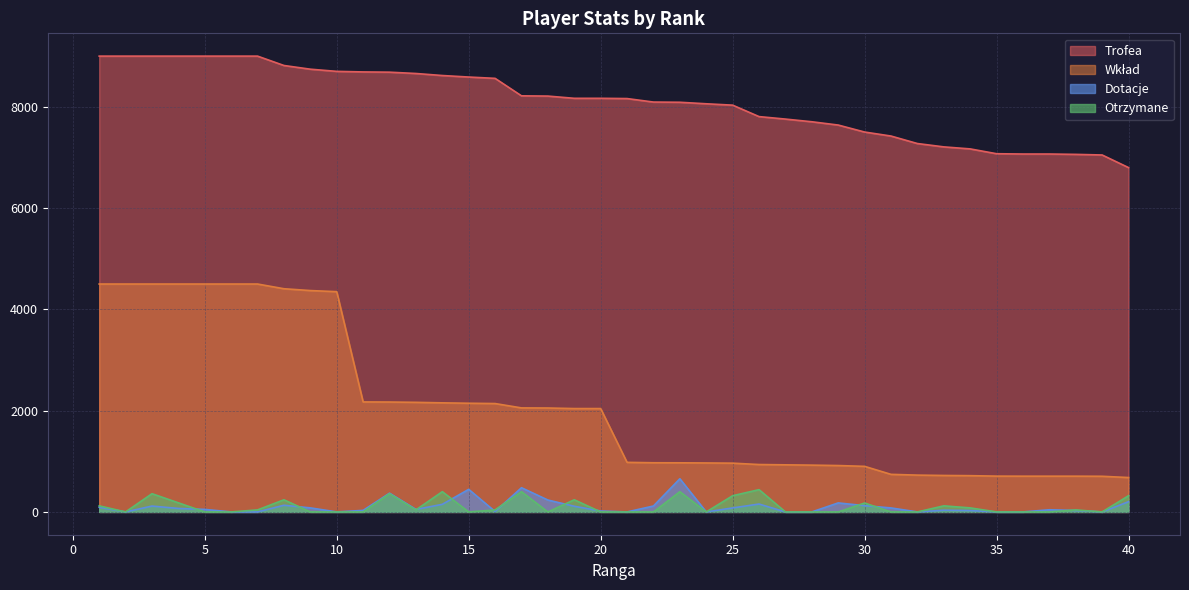

At how many categories does at least one series exceed 2310?

40